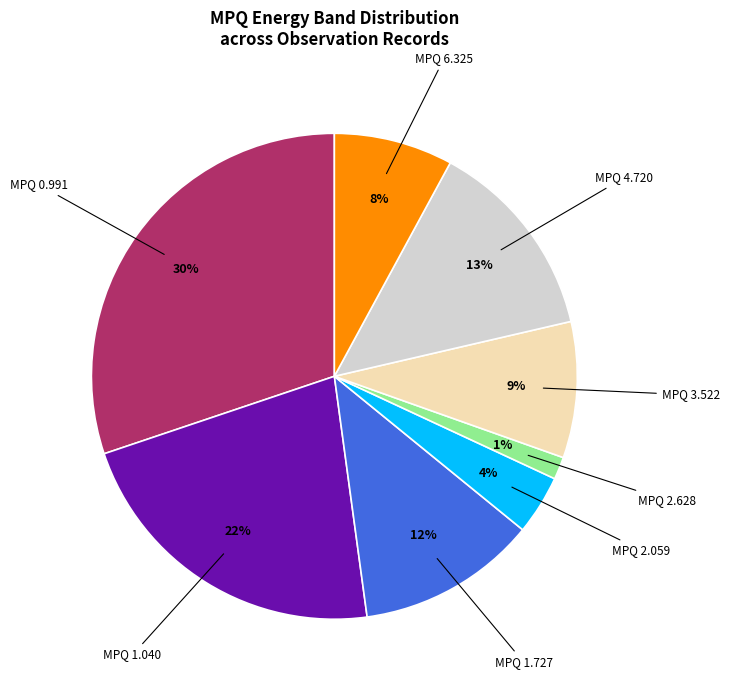

To the nearest percent, what is the average slice percentage?

12%